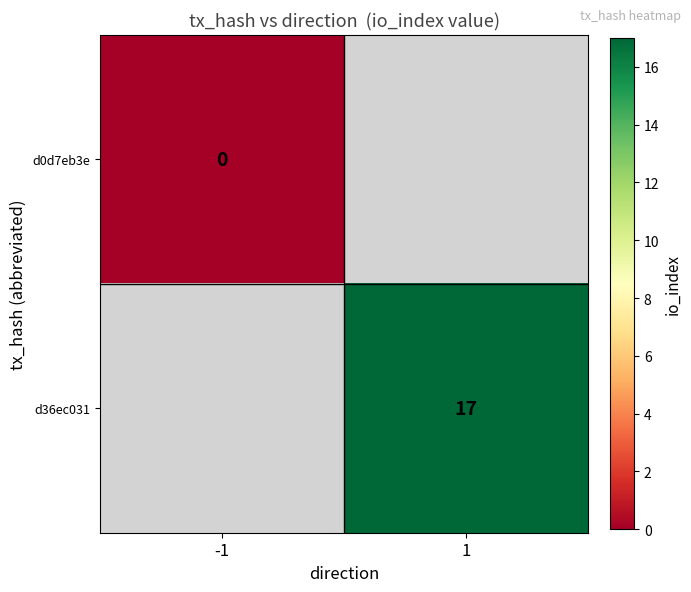

The d36ec031 series shows 26 at 1. True or false?

False